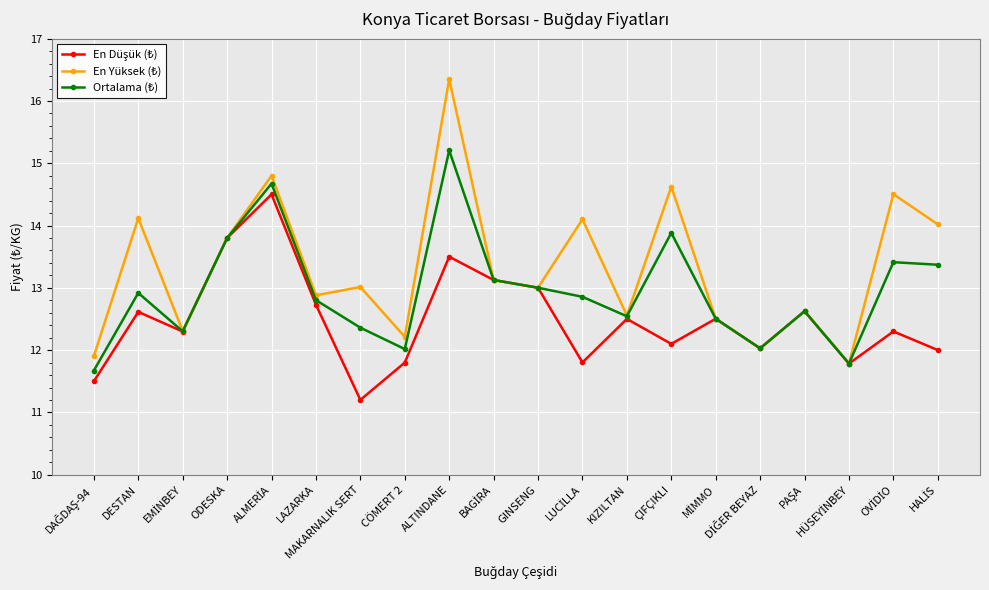

What is the label of the 10th point from the right?

GINSENG